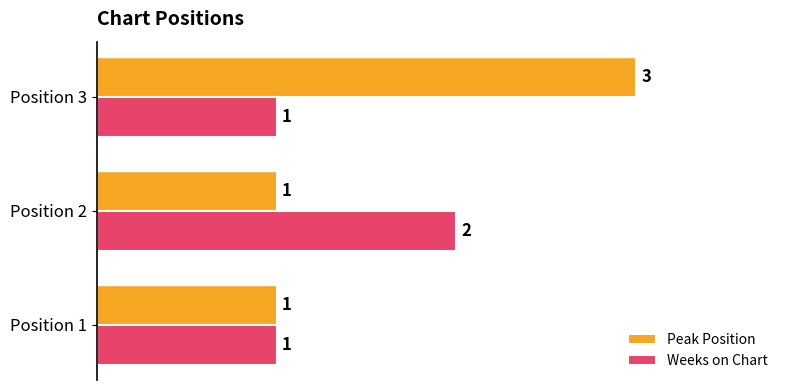

What is the minimum value shown in the chart?

1